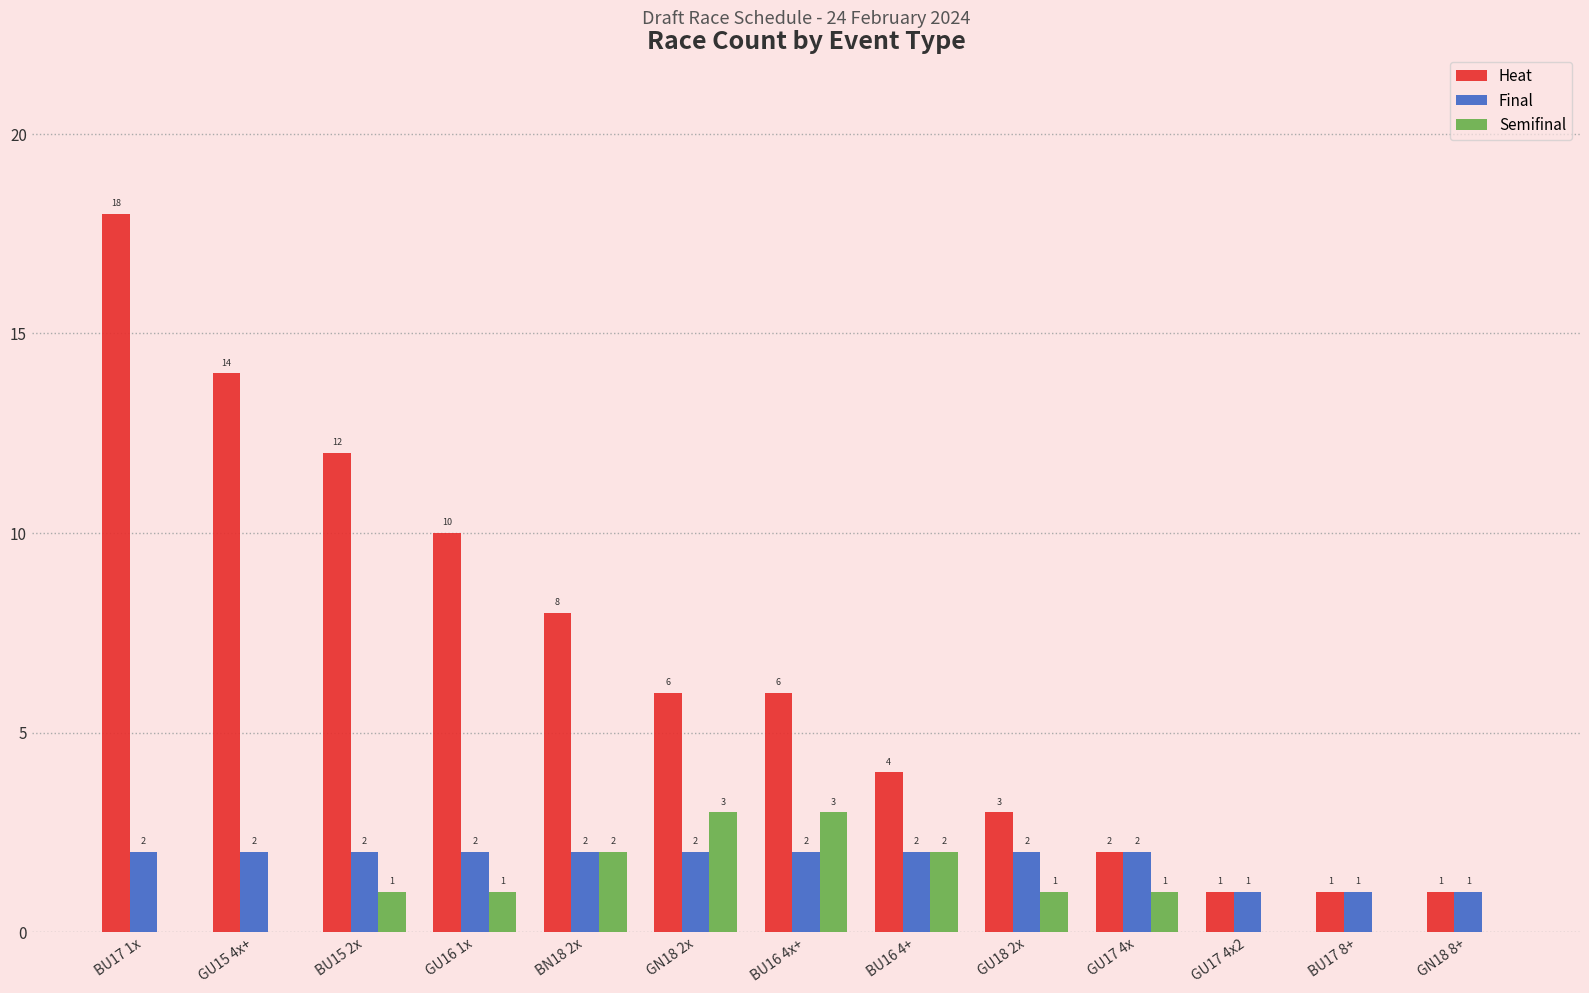

How many groups of bars are there?

13